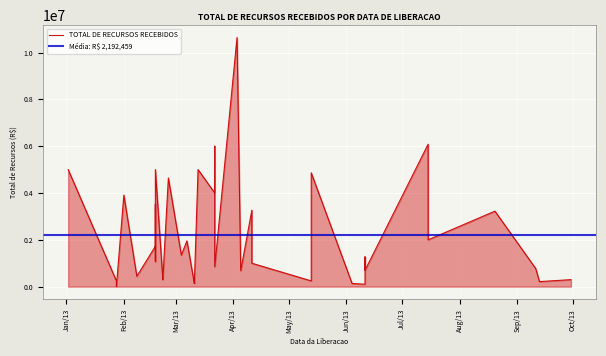

Does the chart display data point markers on the line(s)?

No